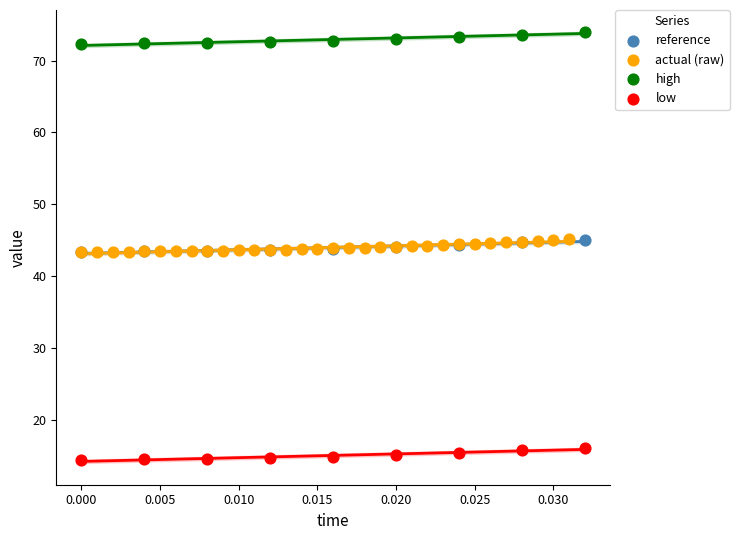

Which series contains the lowest Y value?

low